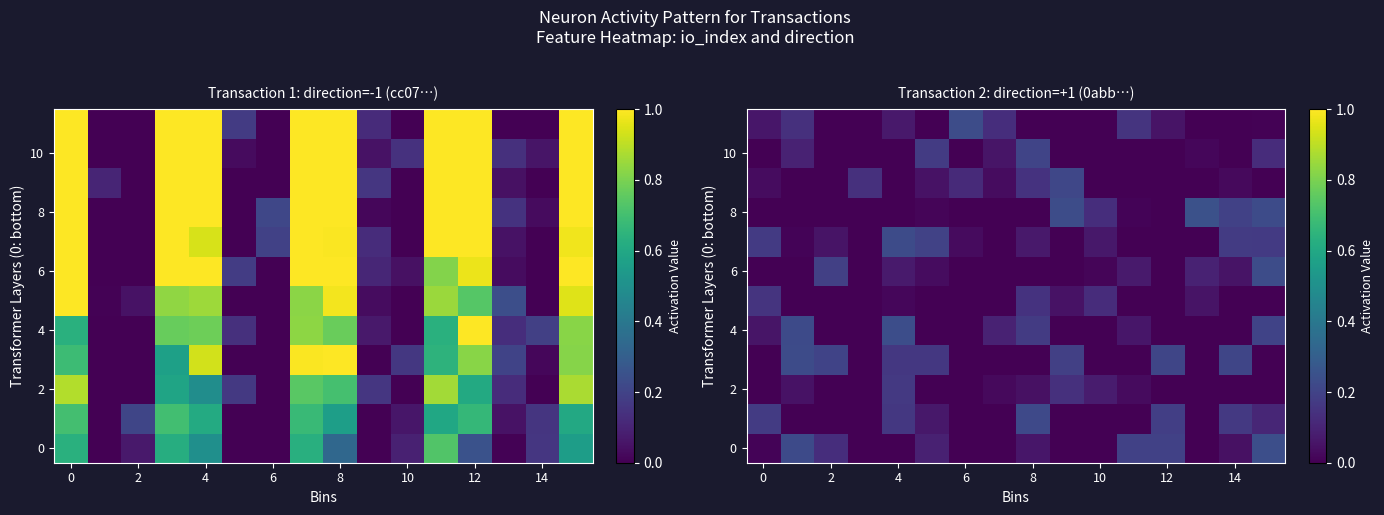

At which category does the chart reach its minimum across all series?

4